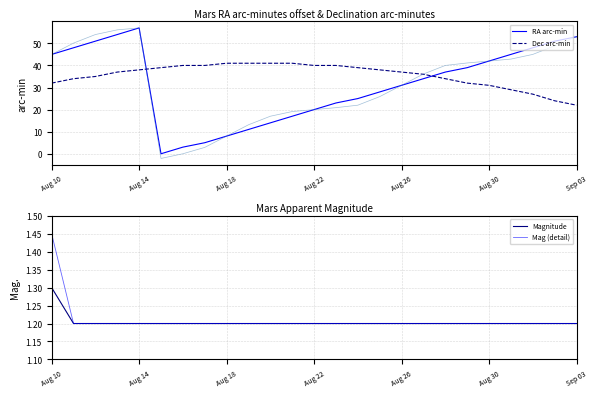

True or false: Magnitude and Dec arc-min intersect in this chart.

False